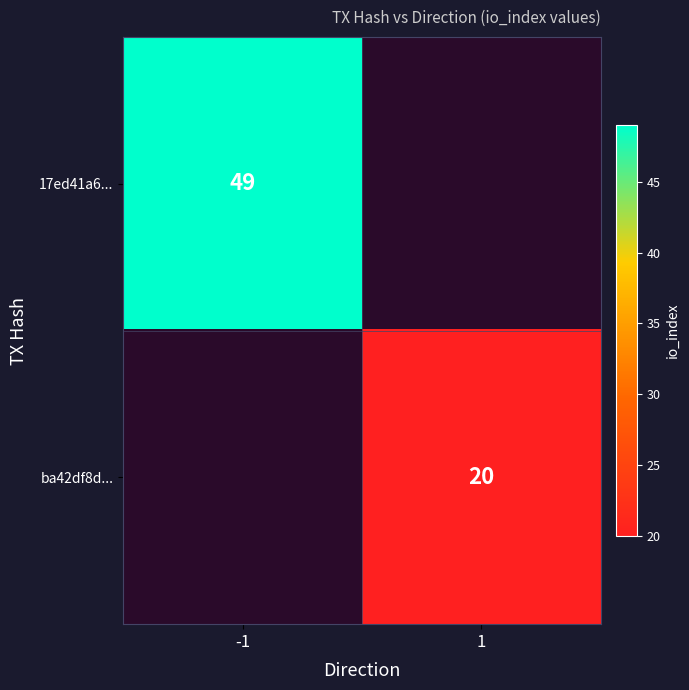

True or false: 17ed41a6... has a value of 49 at -1.

True